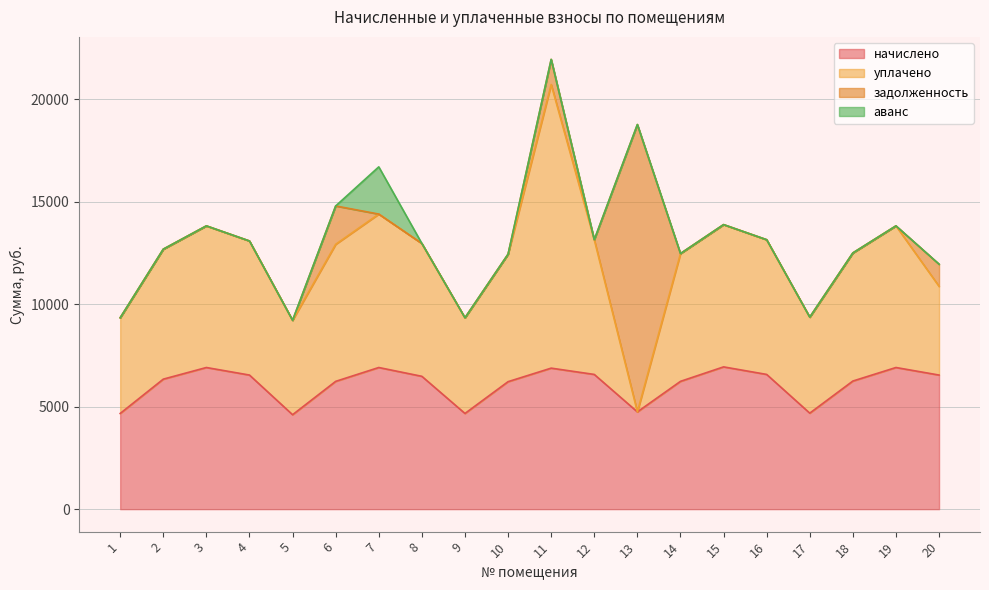

What is the total value across all series at 9?

9338.9